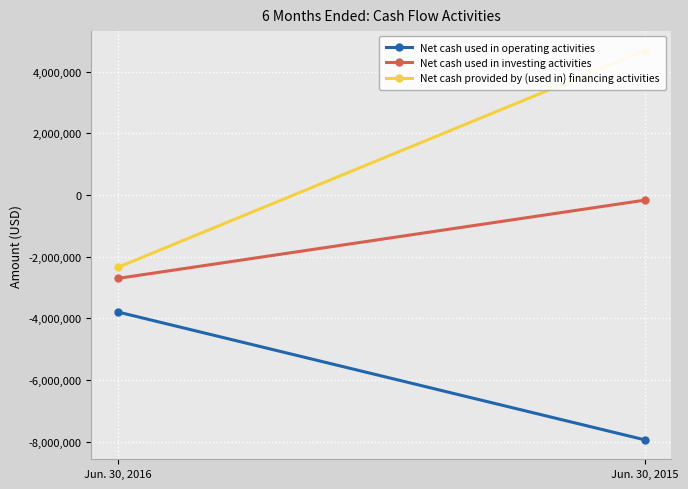

What is the difference between the highest and lowest values at Jun. 30, 2016?

1446750